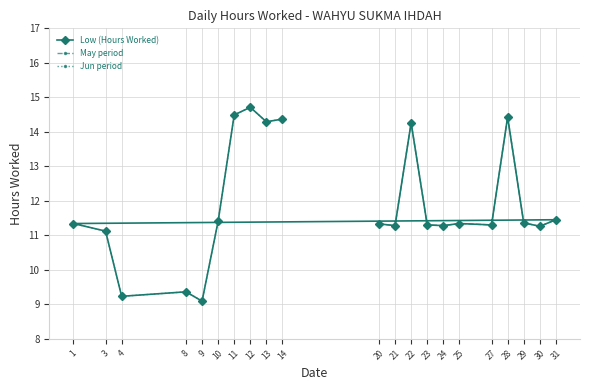

How many data points does each series have?

21